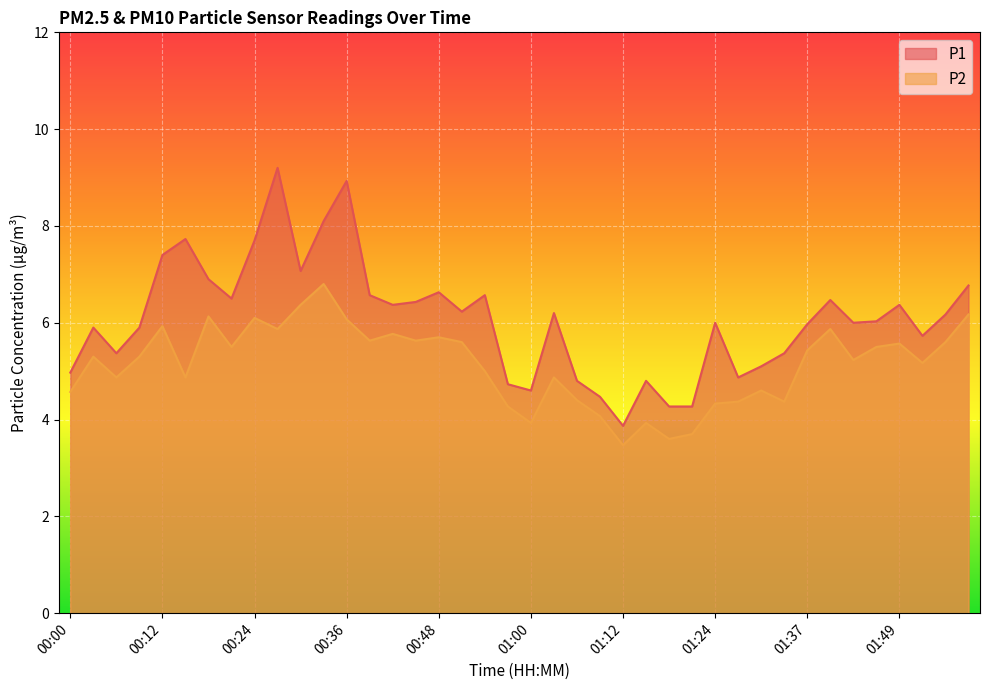

Does the chart display data point markers on the line(s)?

No